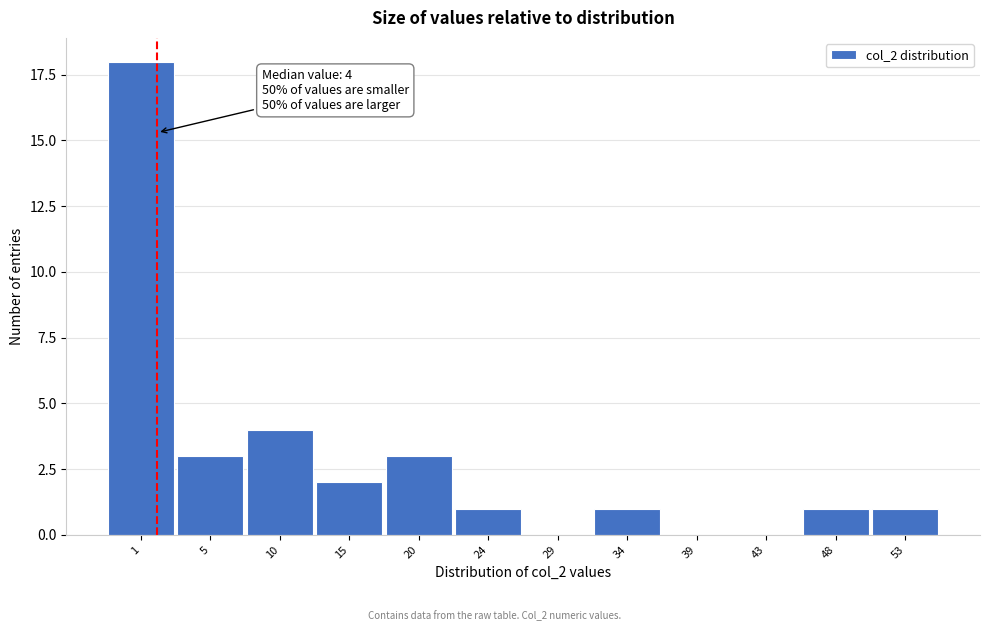

Reading right to left, extract all data points from this chart.

53=1	48=1	43=0	39=0	34=1	29=0	24=1	20=3	15=2	10=4	5=3	1=18